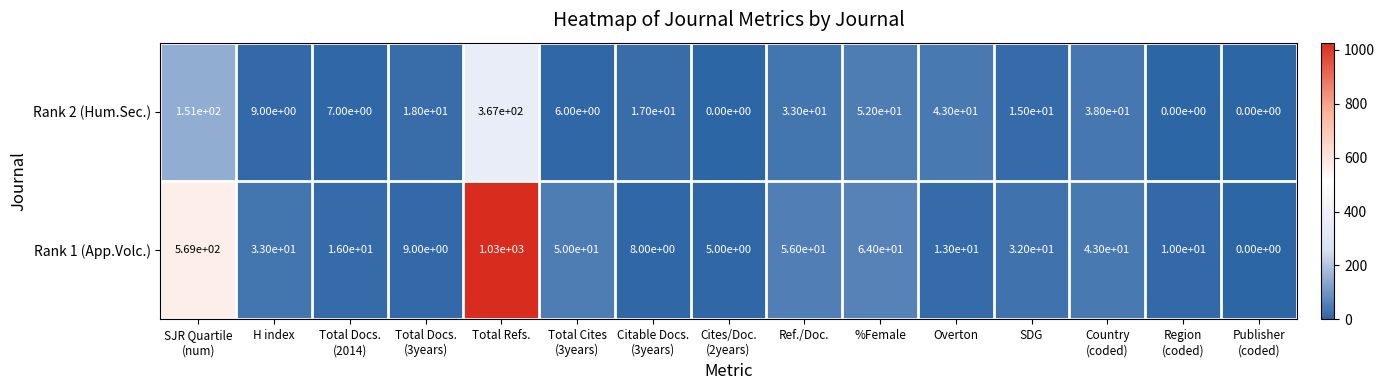

What is the sum of the Rank 1 (App.Volc.) values at H index and SDG?

65